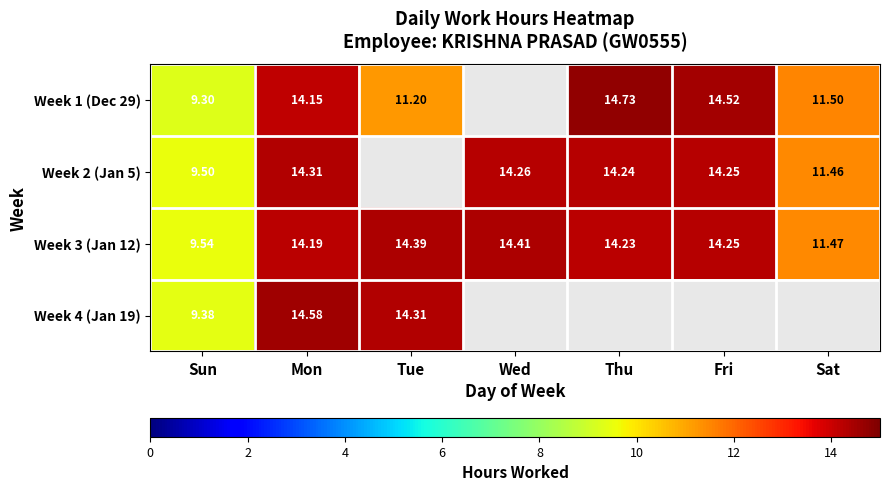

Is the value of Week 4 (Jan 19) at Sat greater than the value of Week 3 (Jan 12) at Thu?

No